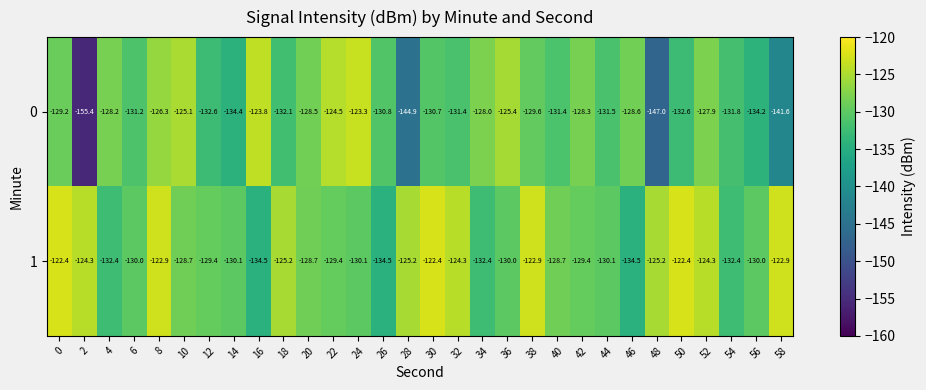

True or false: 1 has a value of -130.1 at 44.

True